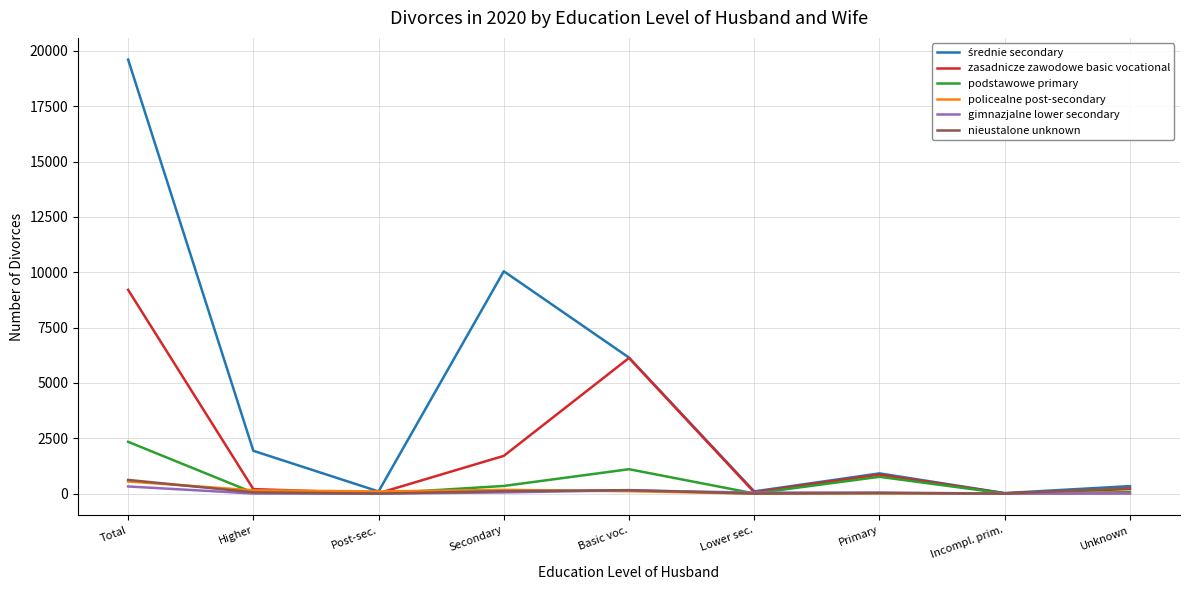

What is the difference between the second highest and minimum values in the zasadnicze zawodowe basic vocational series?

6111